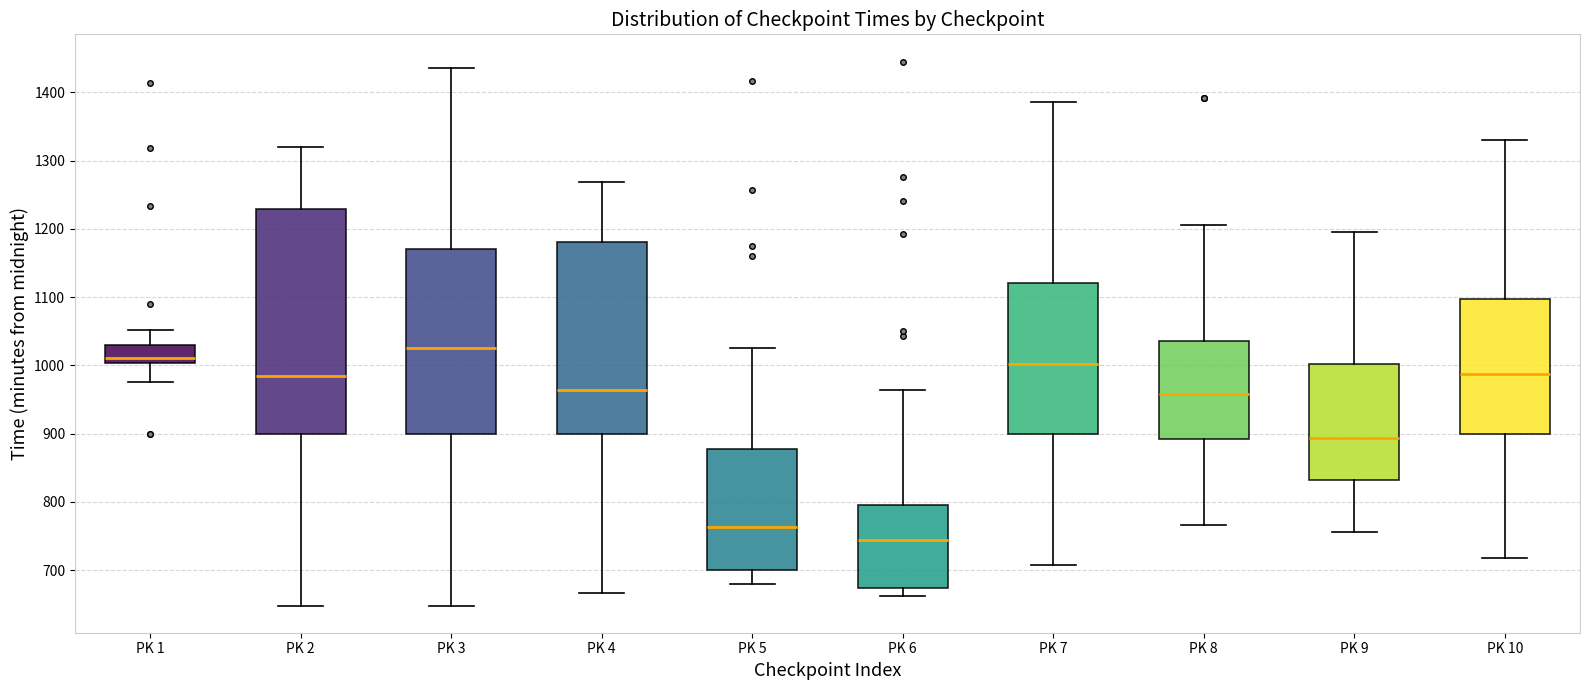

Which box has the lowest median line?

PK 6